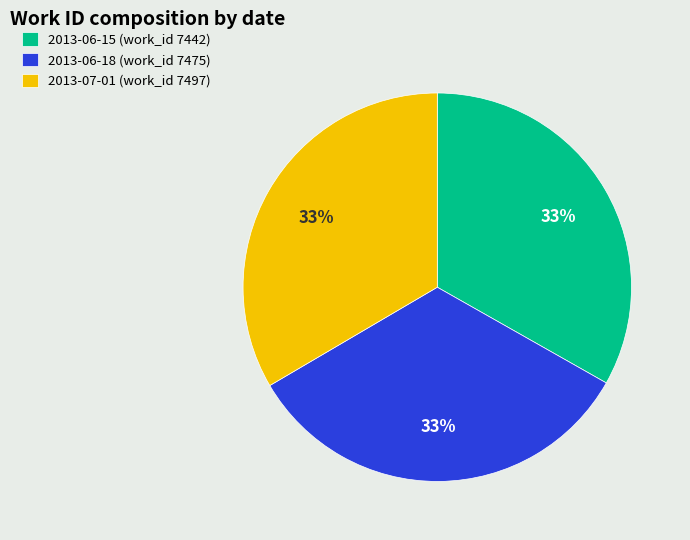

True or false: 2013-06-15 (work_id 7442) accounts for 33% of the total.

True